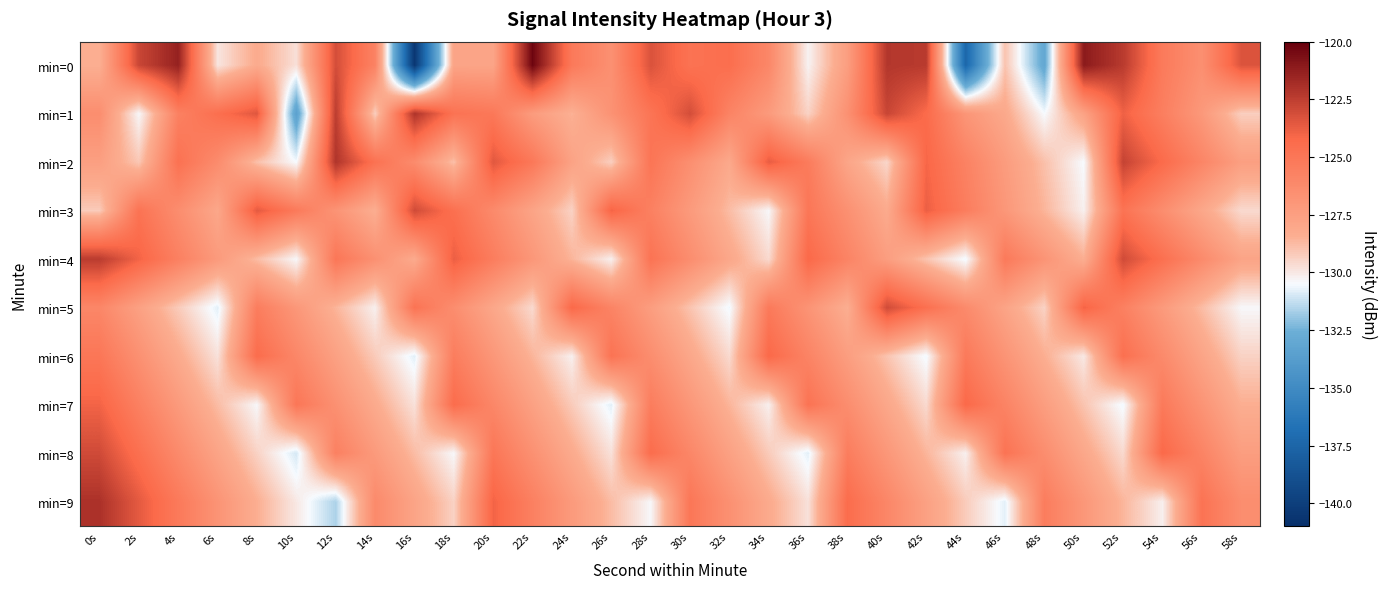

How many categories are shown in the chart?

30